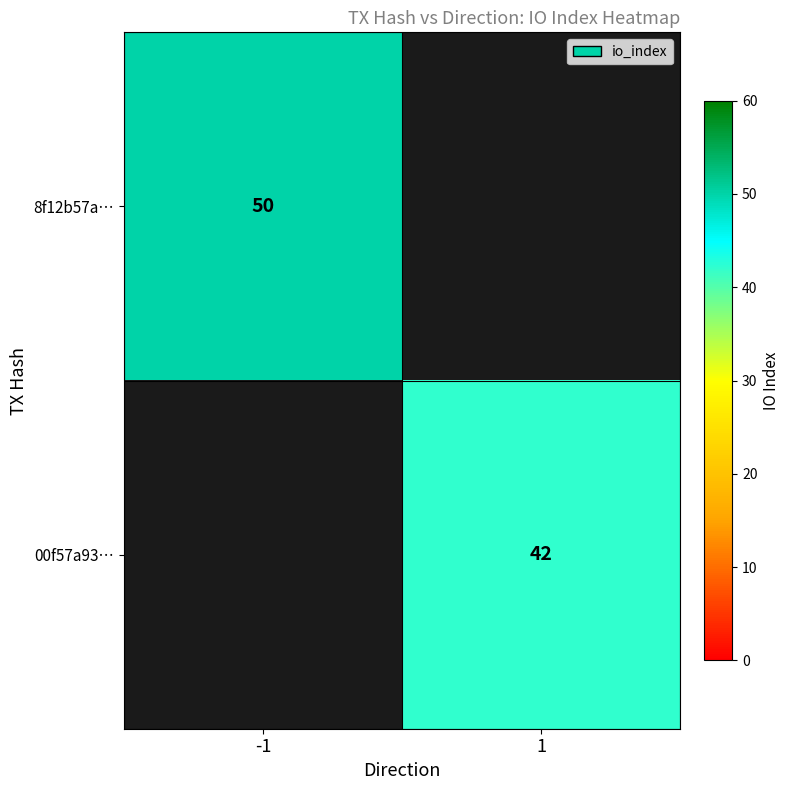

Is it true that 00f57a93… equals 42 at 1?

True